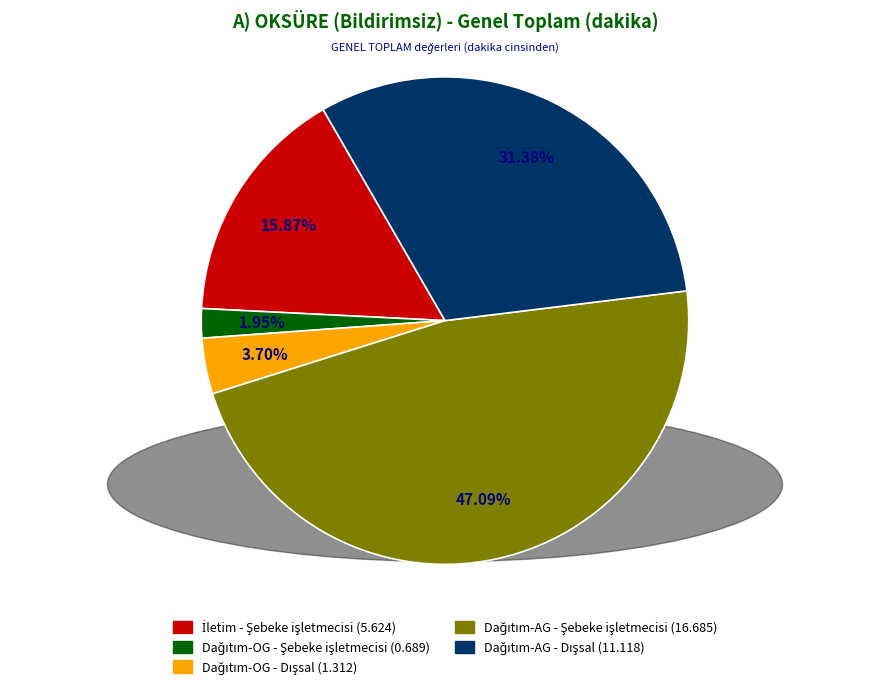

Is there any slice that represents more than half of the pie?

No